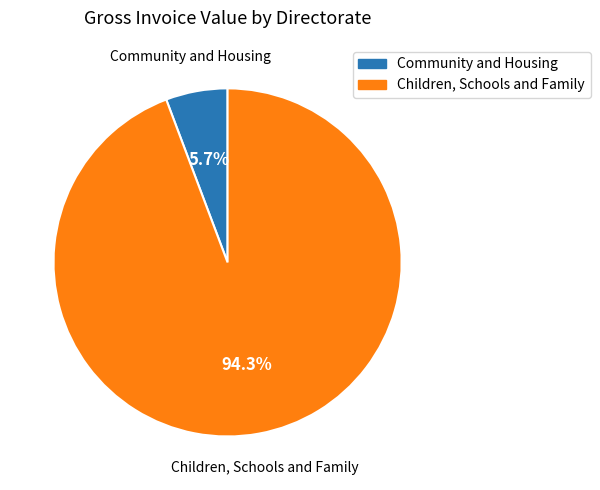

Is the sum of Children, Schools and Family and Community and Housing greater than half?

Yes